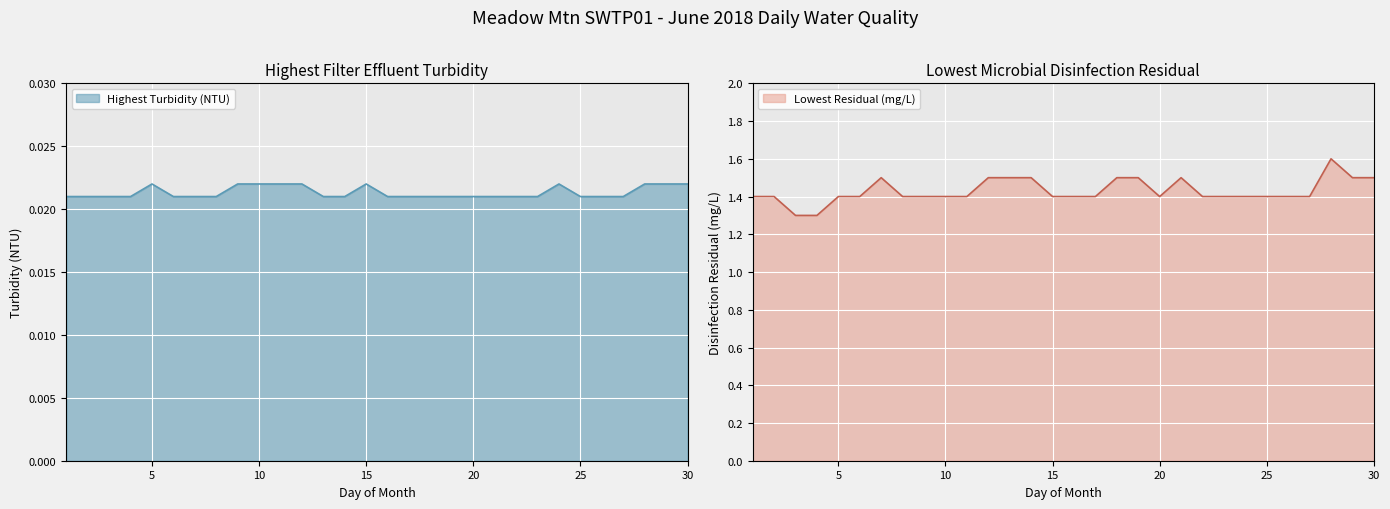

What is the sum of the Lowest Residual (mg/L) values at 6 and 21?

2.9